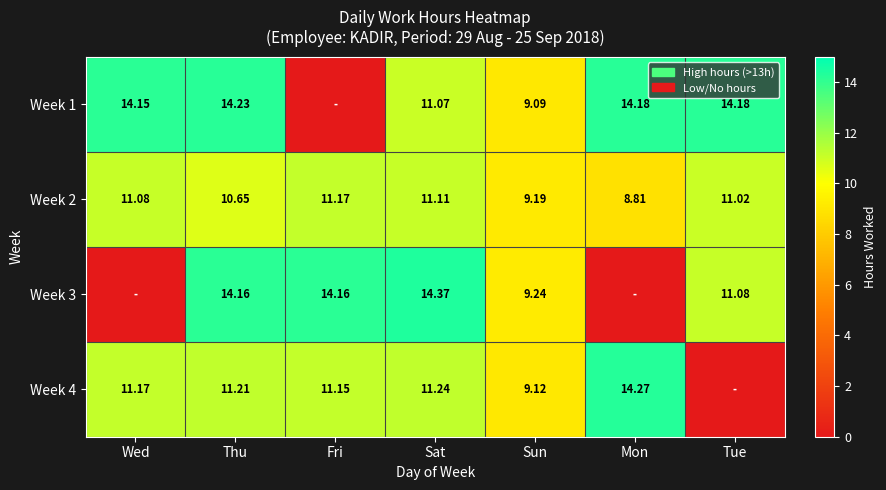

What is the difference between the second highest and minimum values in the Week 1 series?

14.2